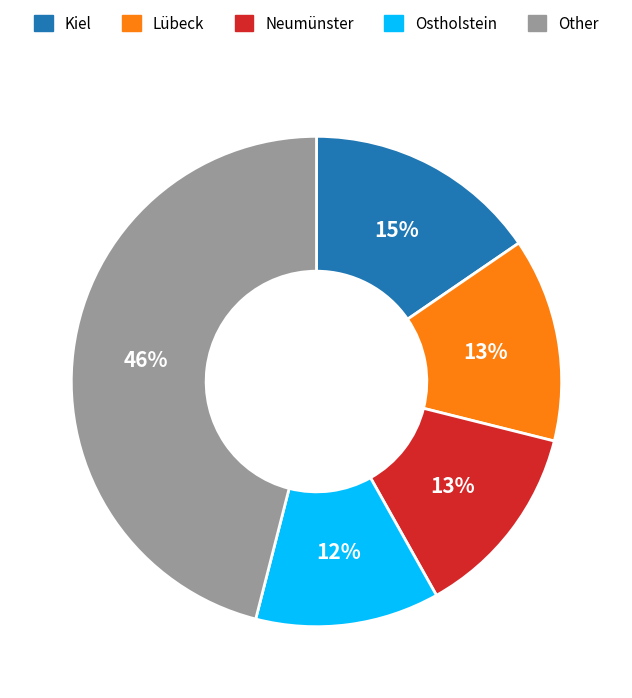

How many segments does this pie chart have?

5